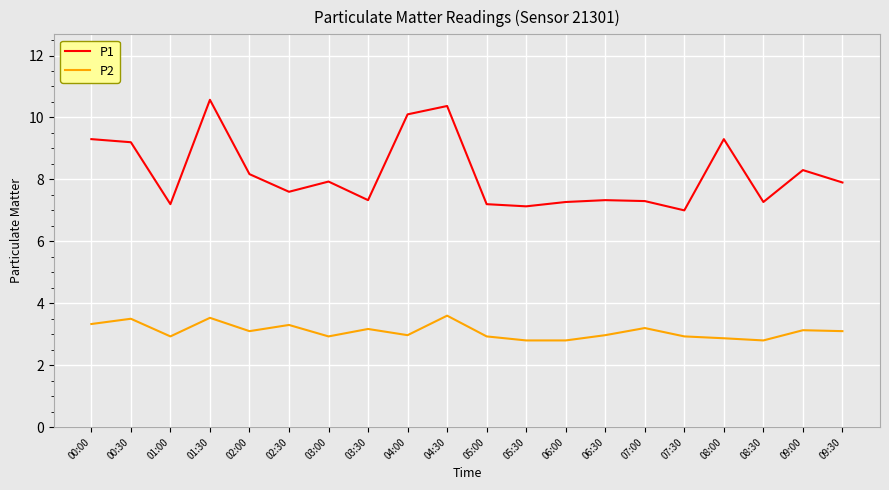

List the series in order of their peak value, lowest first.

P2, P1